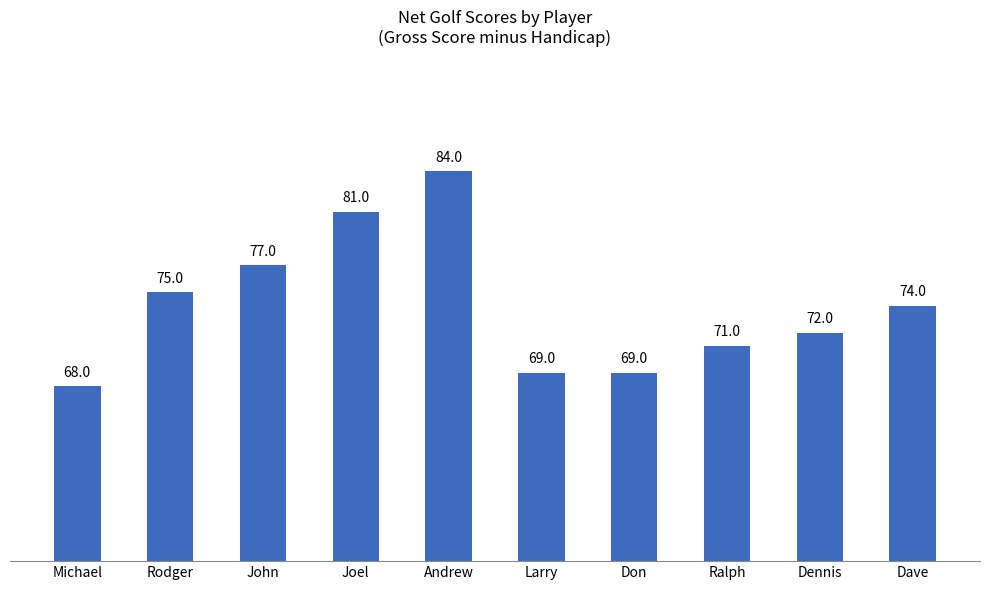

What is the label of the 10th bar from the left?

Dave